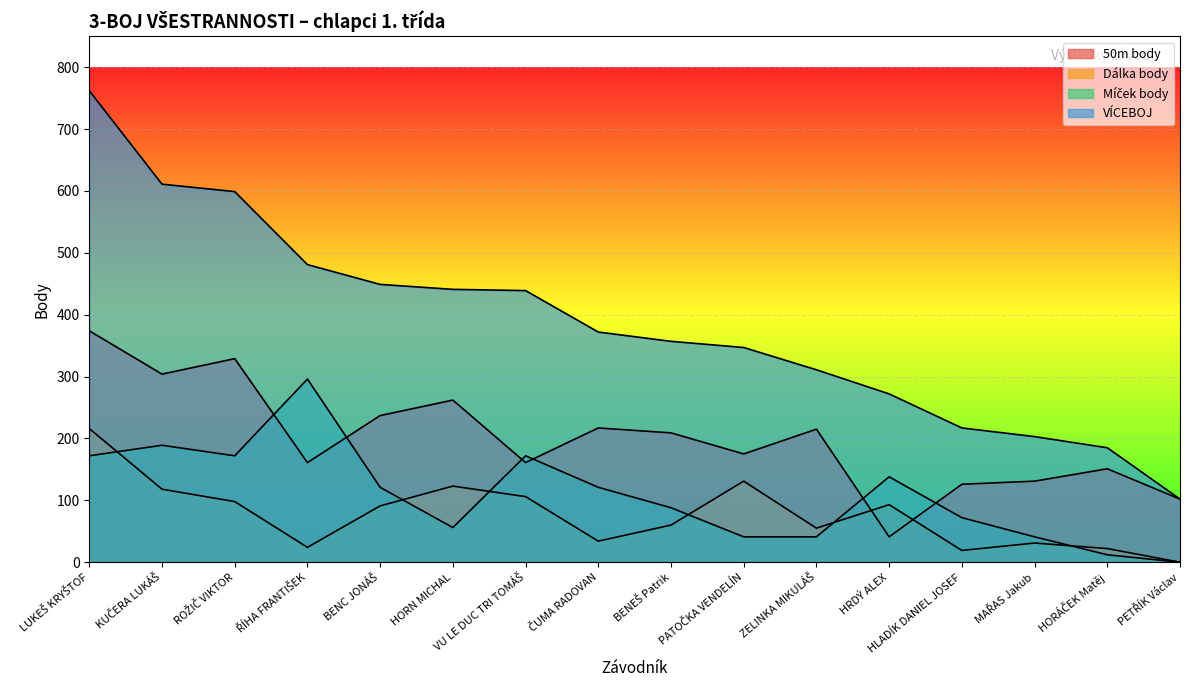

Reading left to right, extract all data points from this chart.

50m body: 374	304	329	161	237	262	161	217	209	175	215	41	126	131	151	102
Dálka body: 216	118	98	24	91	123	106	34	60	131	55	93	19	31	22	0
Míček body: 172	189	172	296	121	56	172	121	88	41	41	138	72	41	12	0
VÍCEBOJ: 762	611	599	481	449	441	439	372	357	347	311	272	217	203	185	102